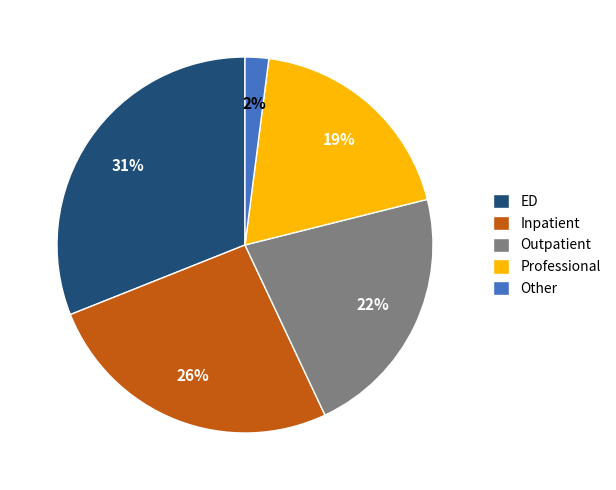

Which category has the smallest portion of the pie?

Other